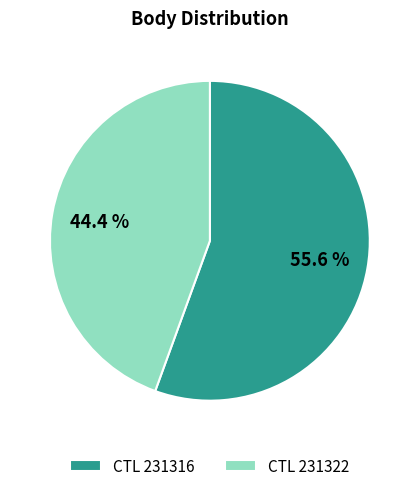

Is there any slice that represents more than half of the pie?

Yes